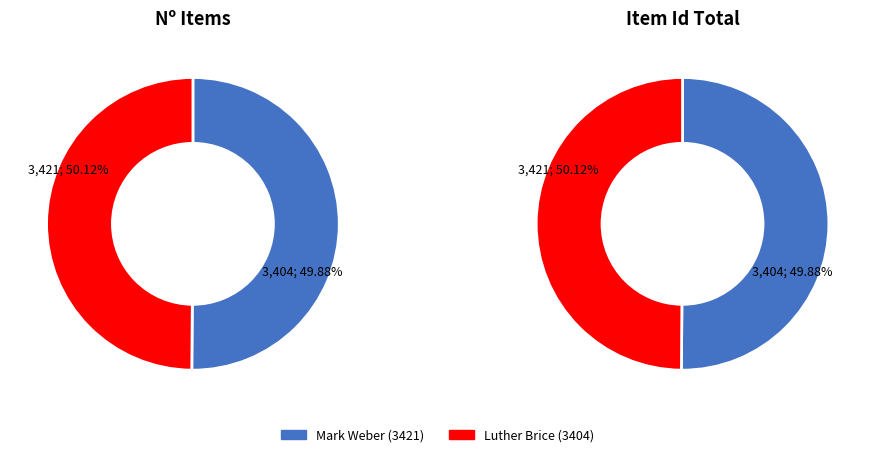

Is Luther Brice (3404) the majority of the pie?

No